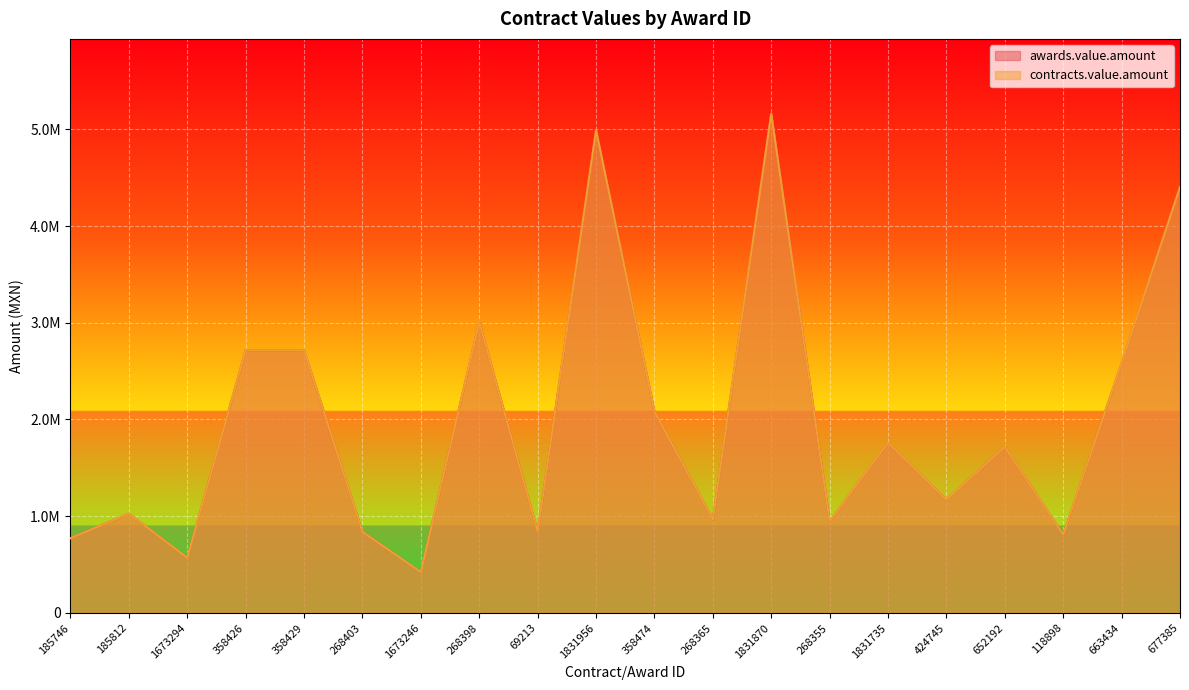

Which has a higher value, 268365 or 358426?

358426